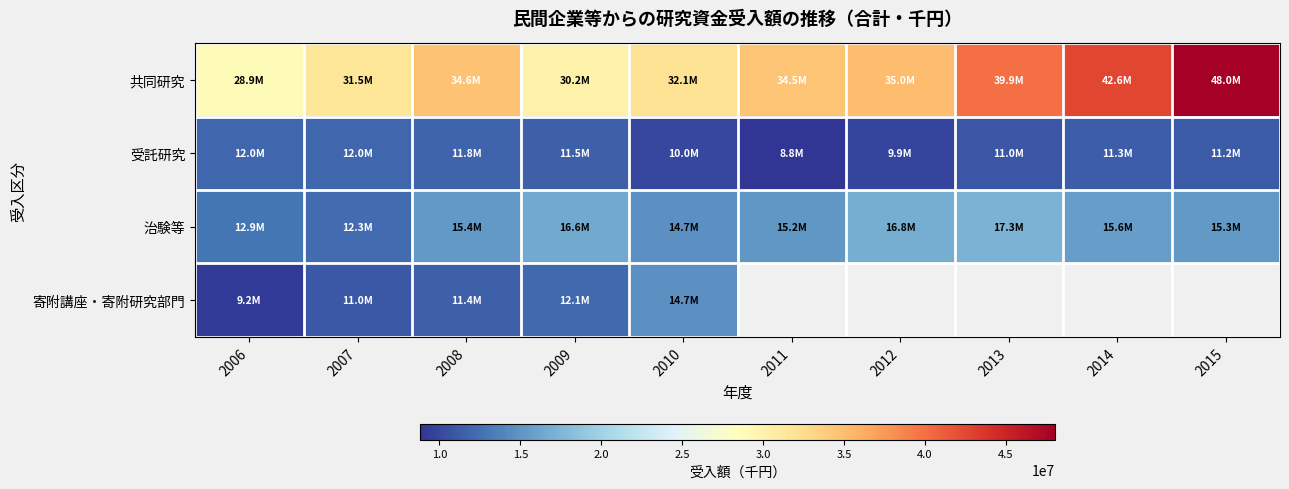

The 共同研究 series shows 42609439.0 at 2014. True or false?

True